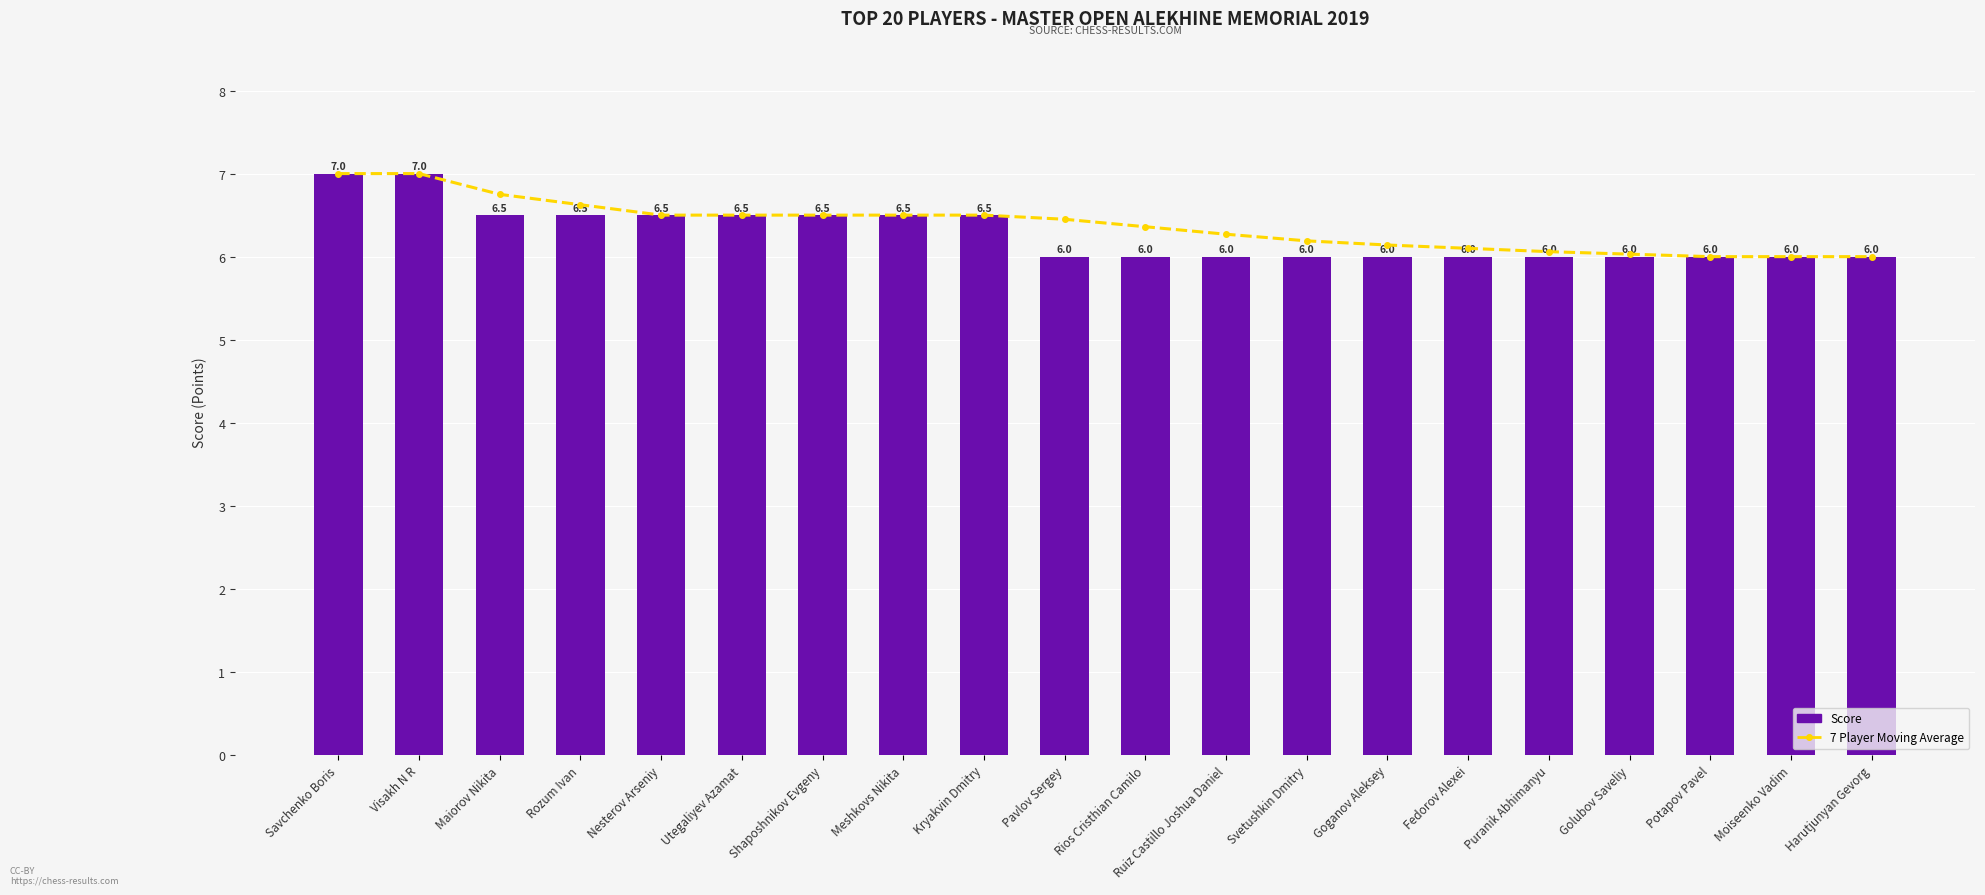

What is the approximate value of Score at Savchenko Boris?

7.0